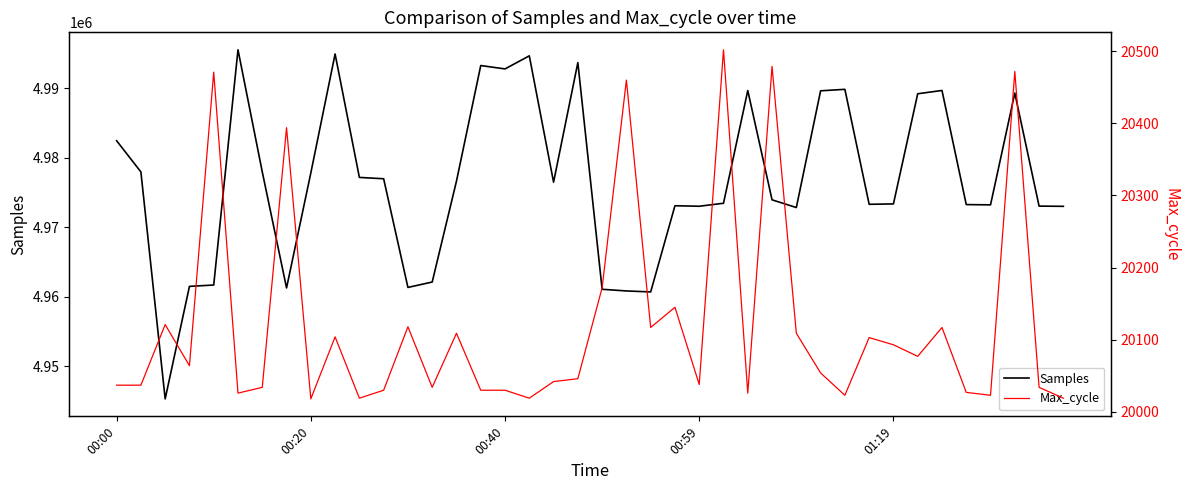

What position from the right is 25?

15